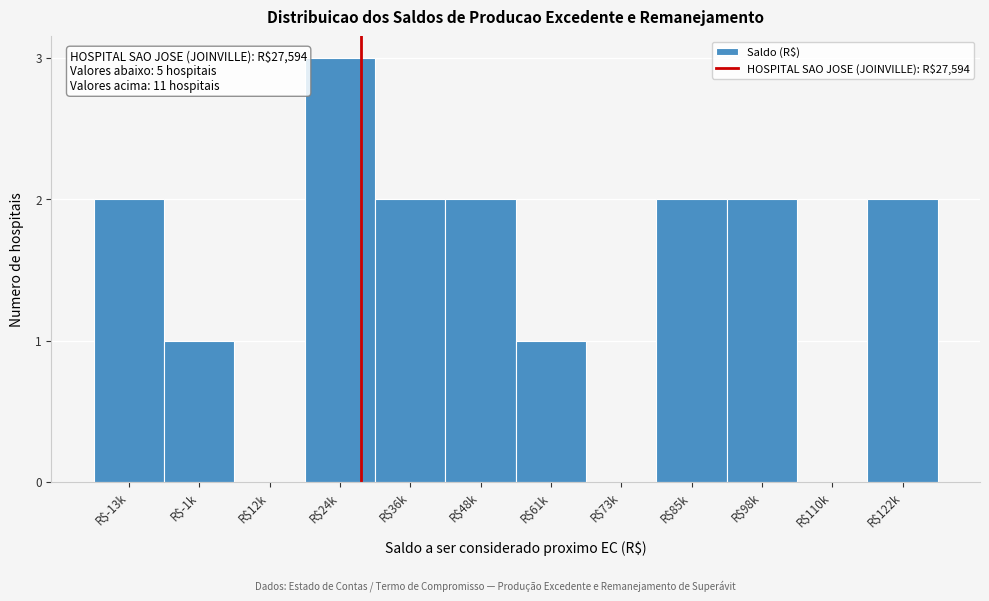

The chart shows a value of 1 at R$85k. True or false?

False